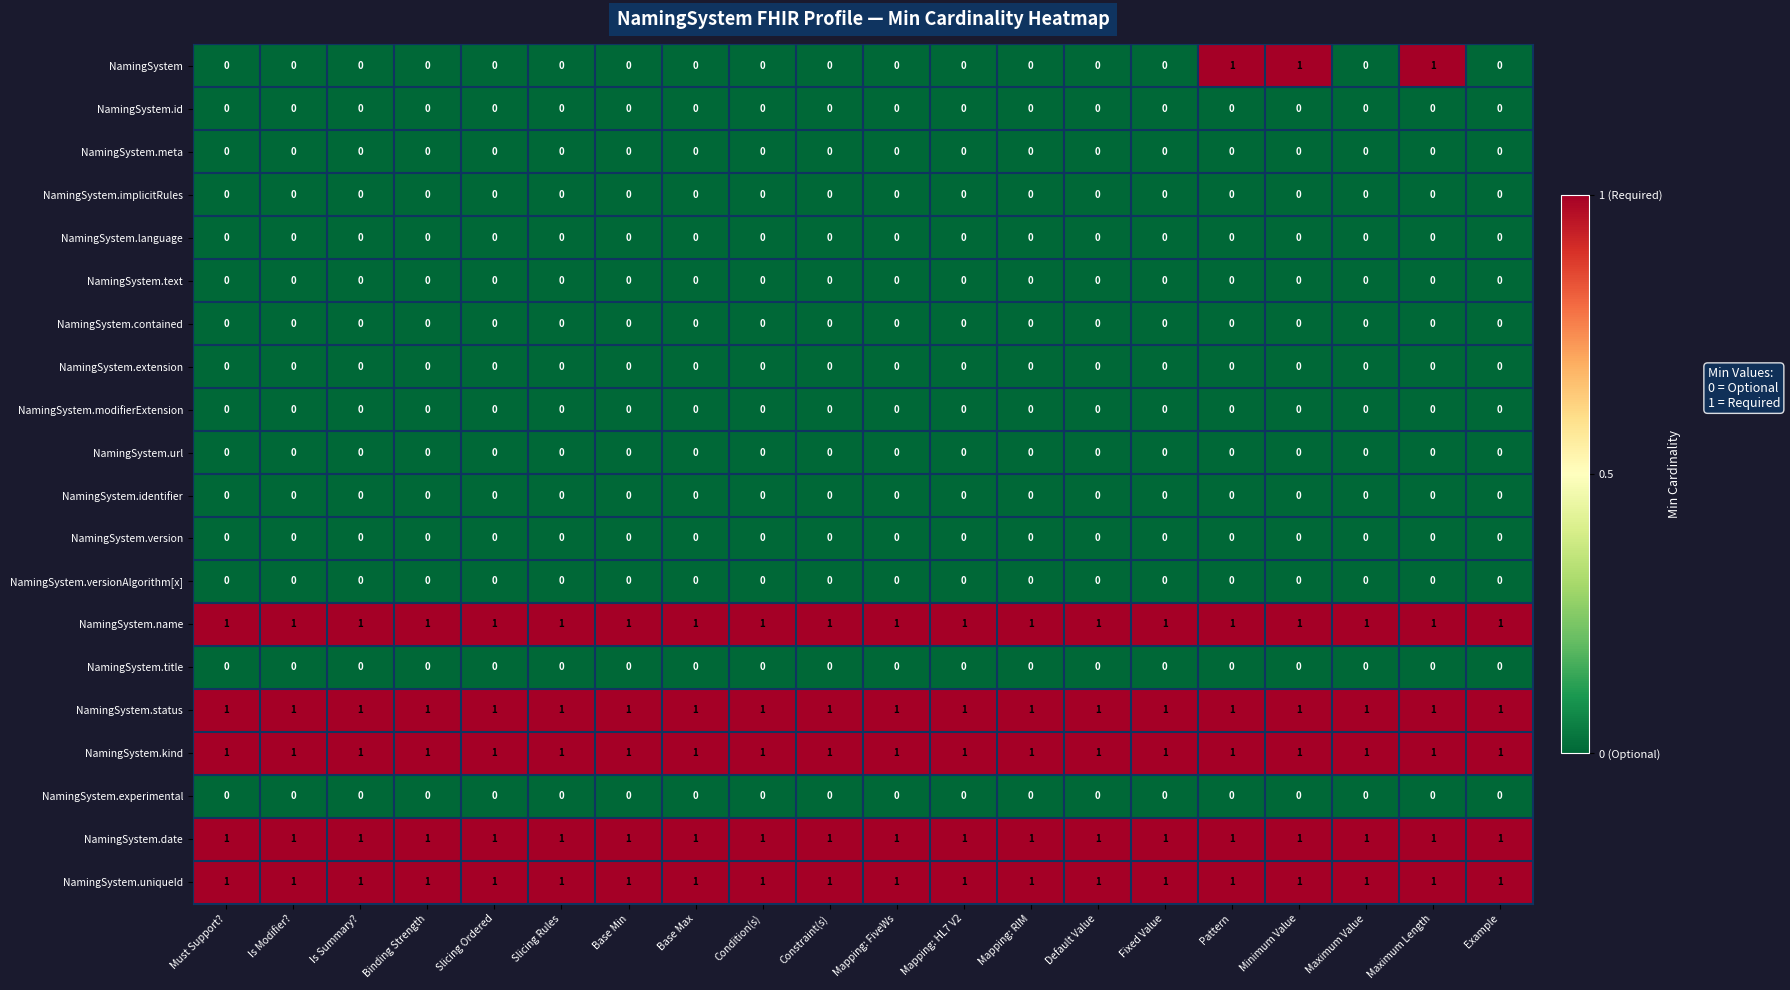

Between Base Min and Minimum Value, which series saw the biggest shift?

NamingSystem